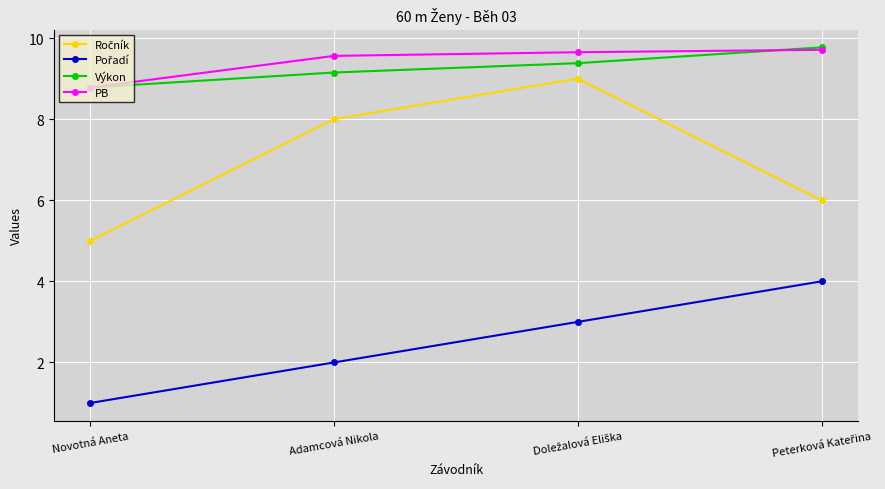

What is the spread (max minus min) of values at Novotná Aneta?

7.8